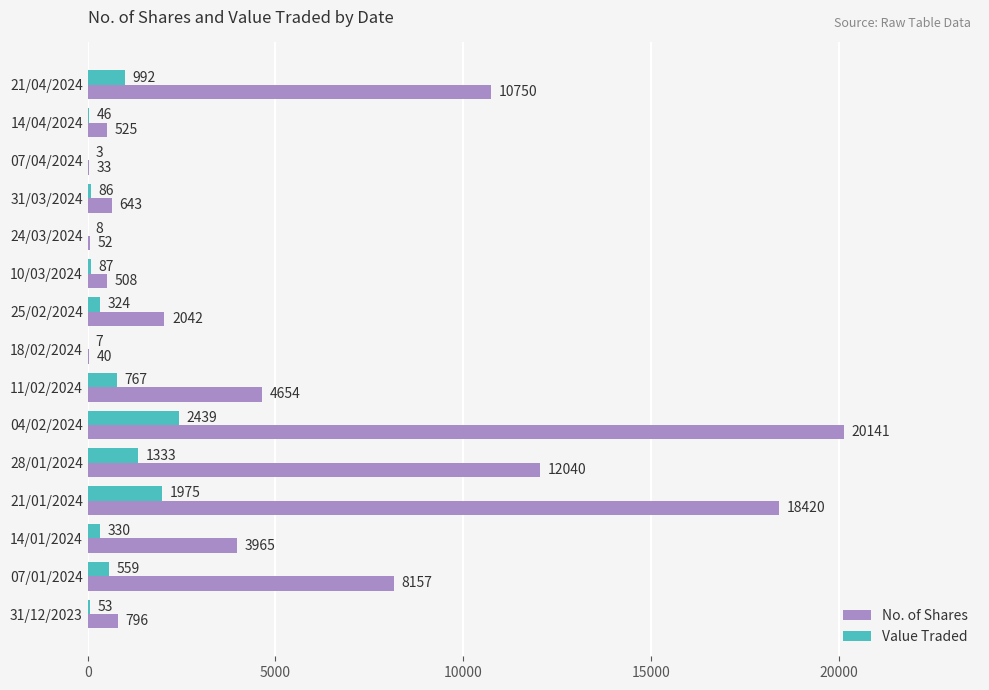

What is the approximate value of No. of Shares at 31/12/2023, to the nearest 50?

800